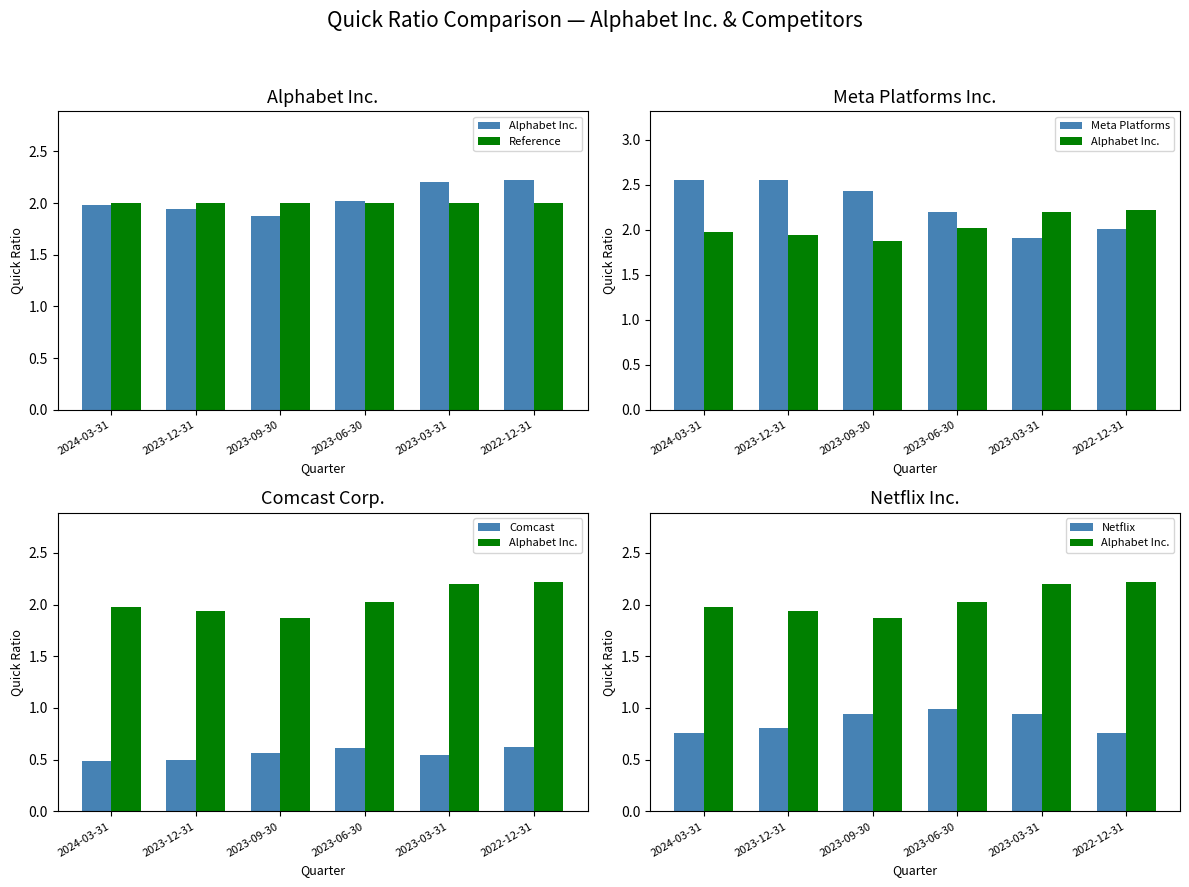

How many groups of bars are there?

6